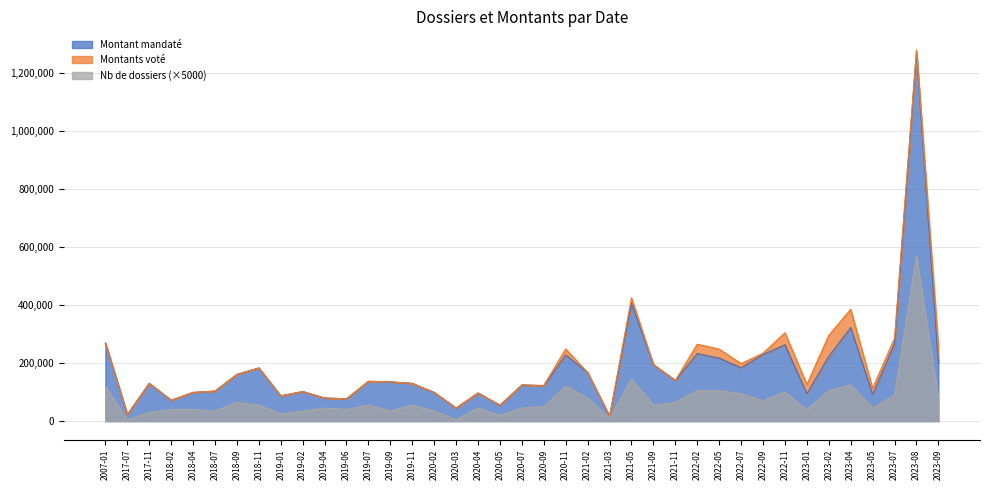

Between 2018-09 and 2019-02, which is larger?

2018-09